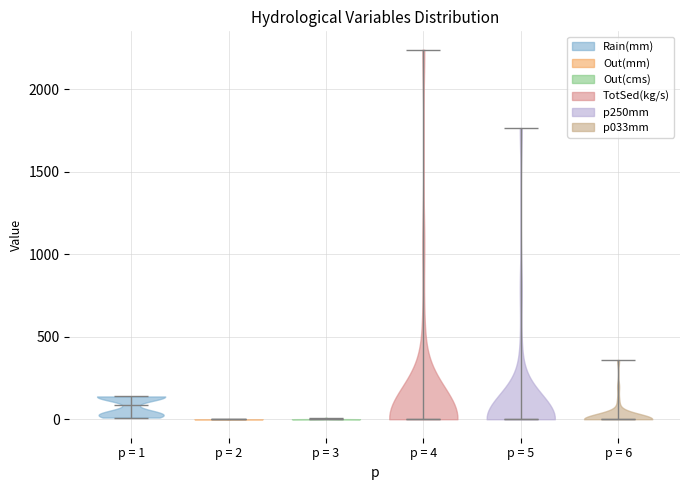

Reading left to right, read every violin against the y-axis: where its median line is, and the lowest and highest points it reaches. The values are not printed on the chart, so give them approximately, as read against the axis.

p = 1: median line 100, lowest point 0, highest point 150
p = 2: median line 0, lowest point 0, highest point 0
p = 3: median line 0, lowest point 0, highest point 0
p = 4: median line 0, lowest point 0, highest point 2250
p = 5: median line 0, lowest point 0, highest point 1750
p = 6: median line 0, lowest point 0, highest point 350